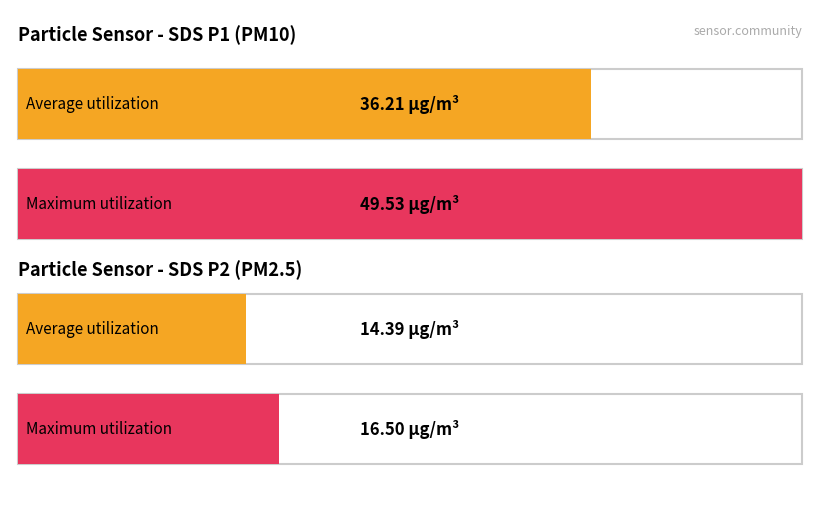

Which series has the largest total across all categories?

SDS_P1